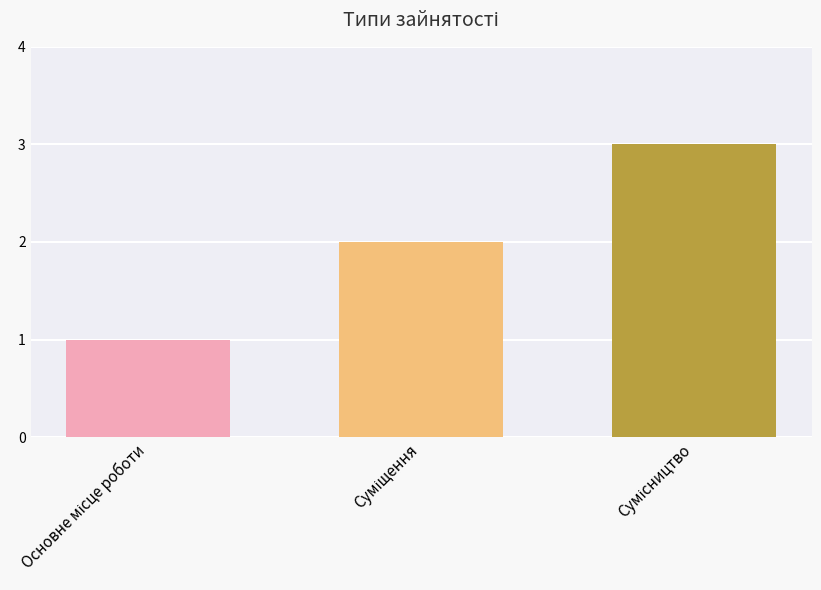

What is the average value?

2